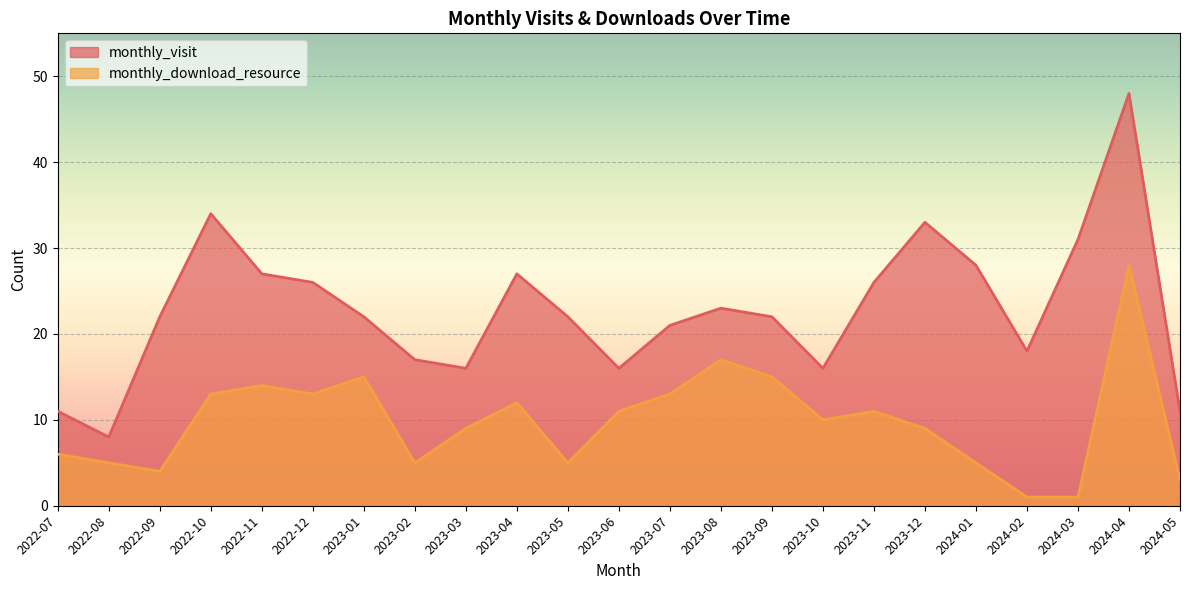

How many lines are shown in the chart?

2